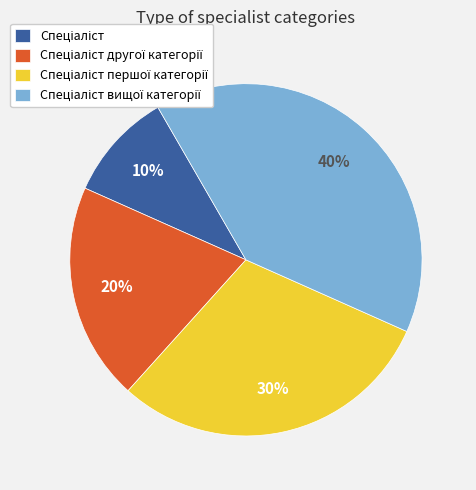

Does any single category account for the majority?

No